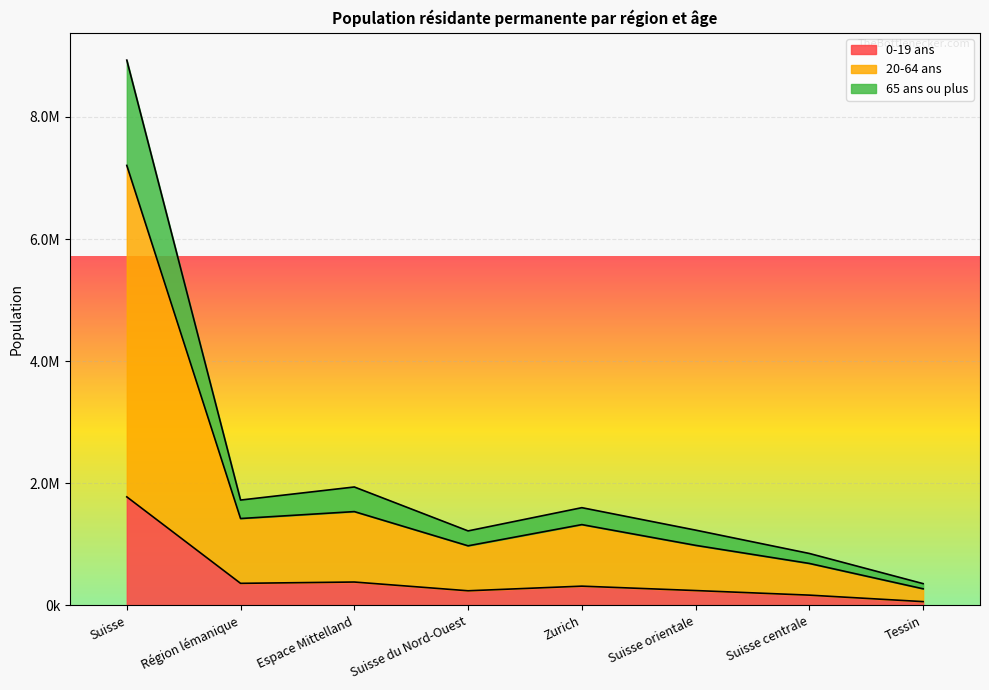

What is the label of the 7th point from the left?

Suisse centrale